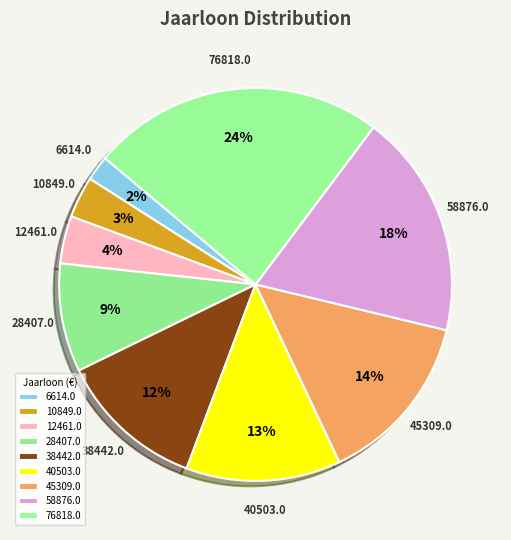

Rank the categories by value from highest to lowest.

76818.0, 58876.0, 45309.0, 40503.0, 38442.0, 28407.0, 12461.0, 10849.0, 6614.0